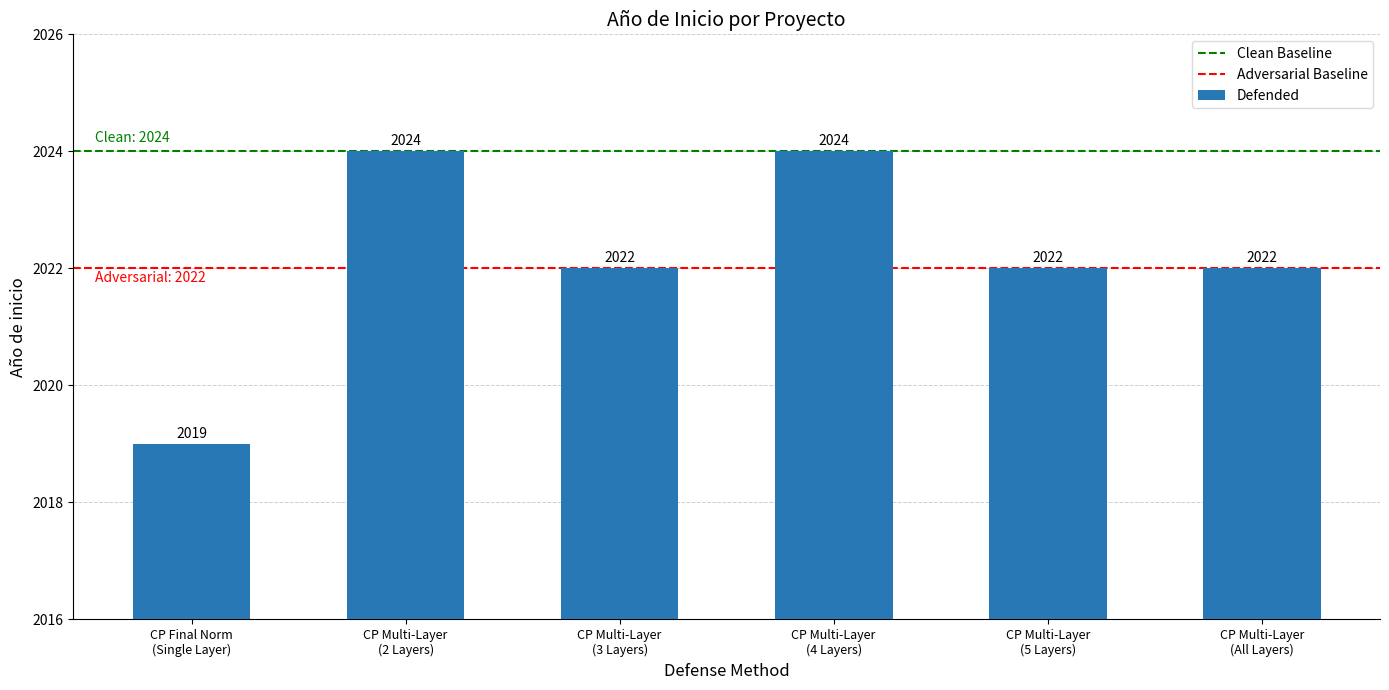

Reading right to left, what are all the values shown in this chart?

2022	2022	2024	2022	2024	2019